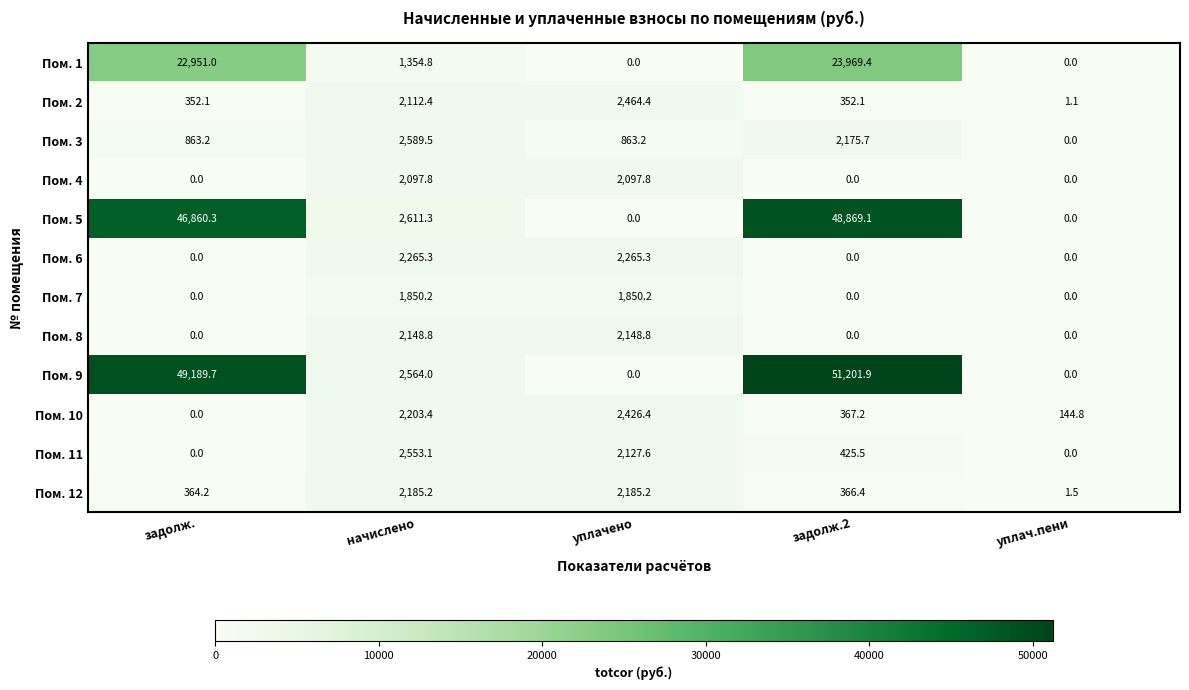

At which label does Пом. 5 first exceed 2611?

задолж.